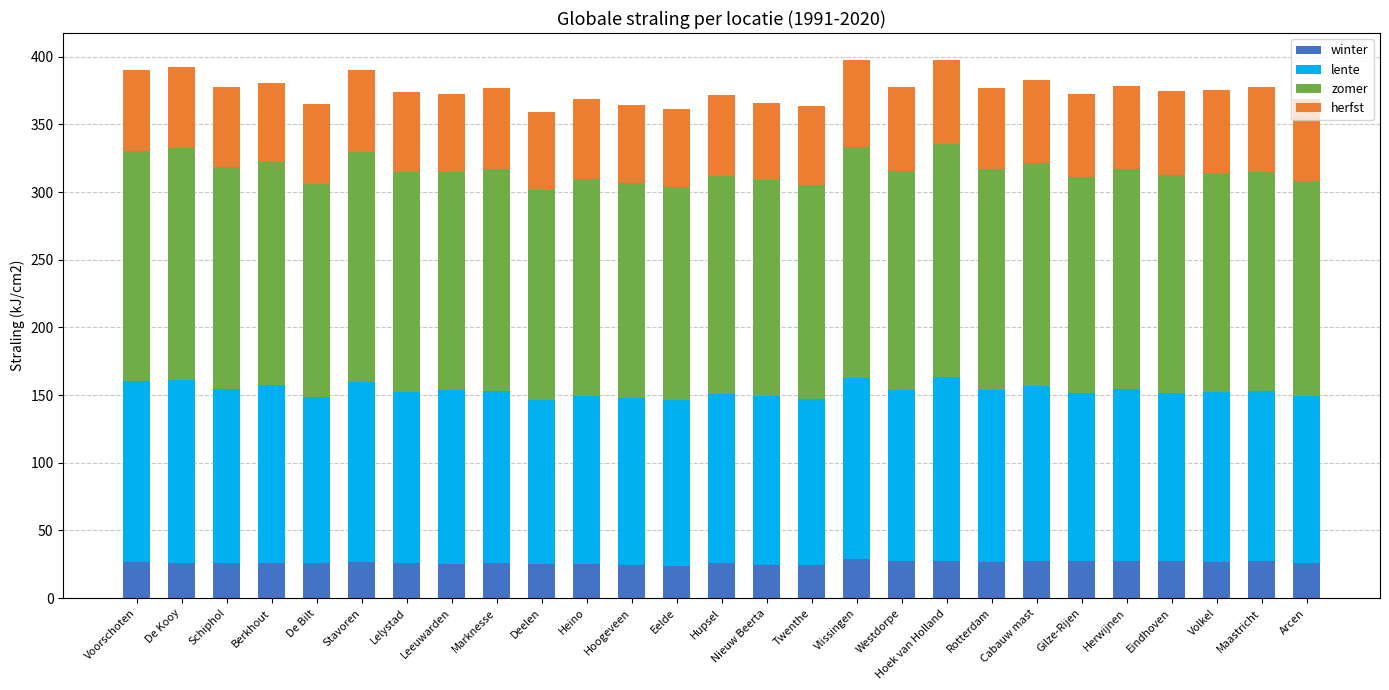

The winter series shows 27.3 at Herwijnen. True or false?

True